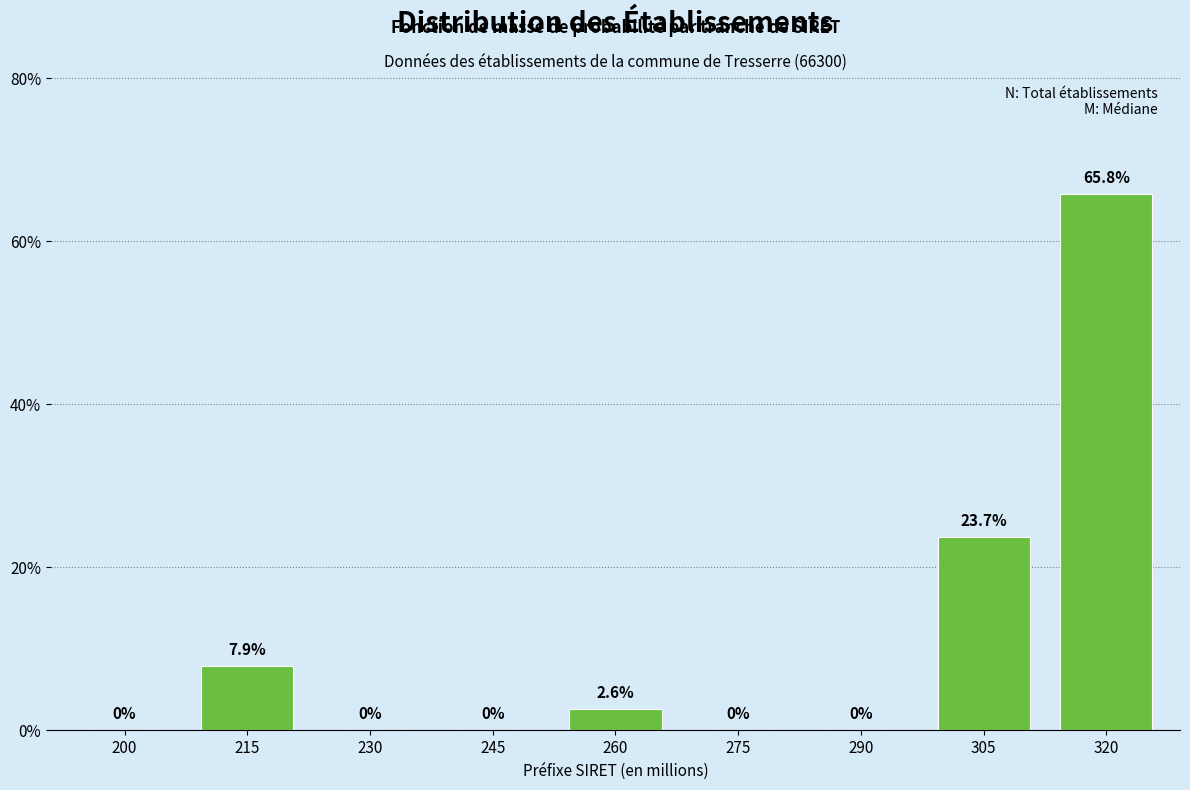

Reading right to left, what are all the values shown in this chart?

320=65.8	305=23.7	290=0.0	275=0.0	260=2.6	245=0.0	230=0.0	215=7.9	200=0.0